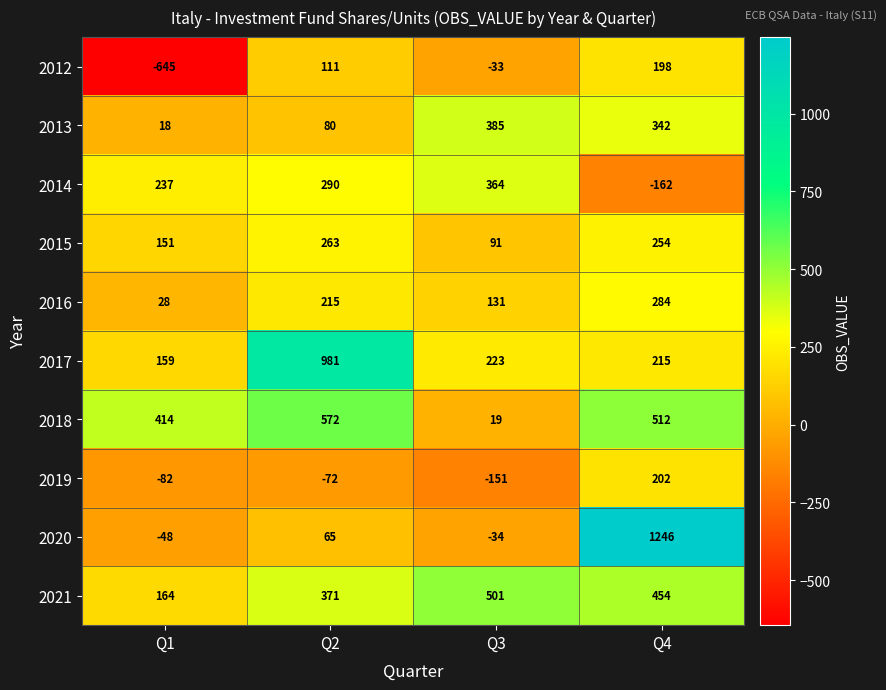

What is the difference between the maximum and minimum values in the 2013 series?

367